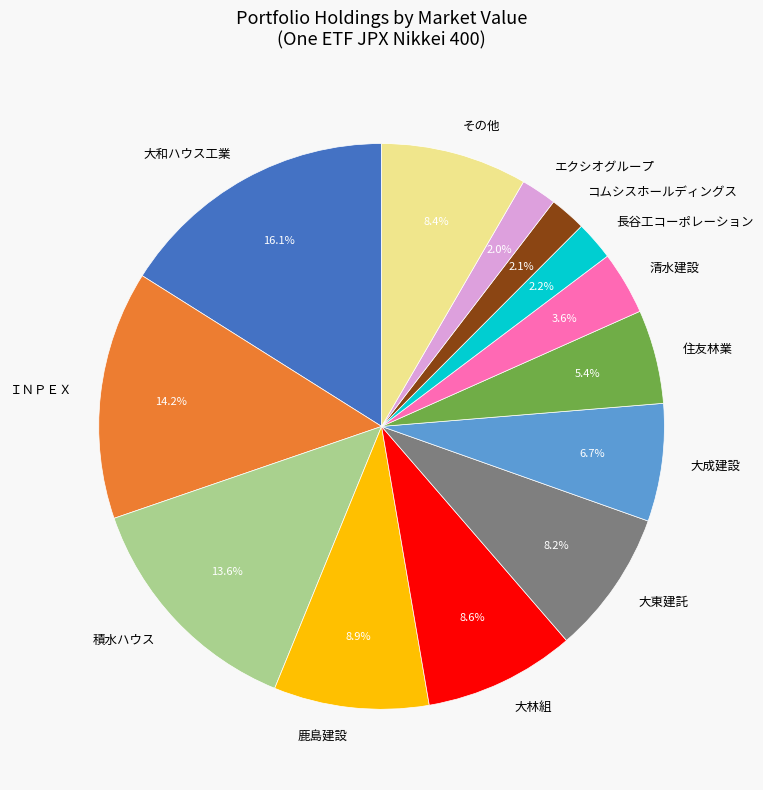

To the nearest percent, what portion does 清水建設 represent?

4%